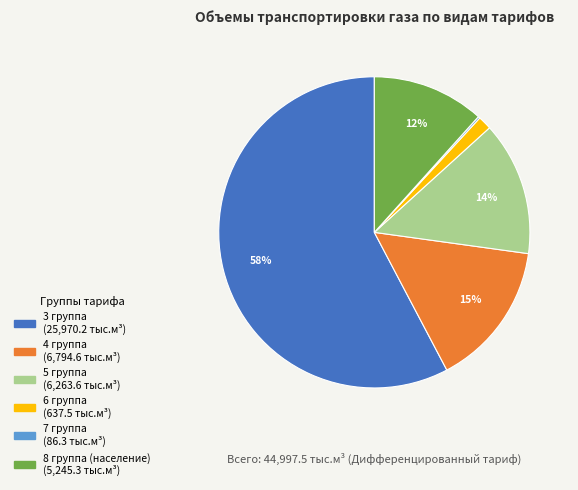

What percentage is the 3 группа slice, to the nearest percent?

58%